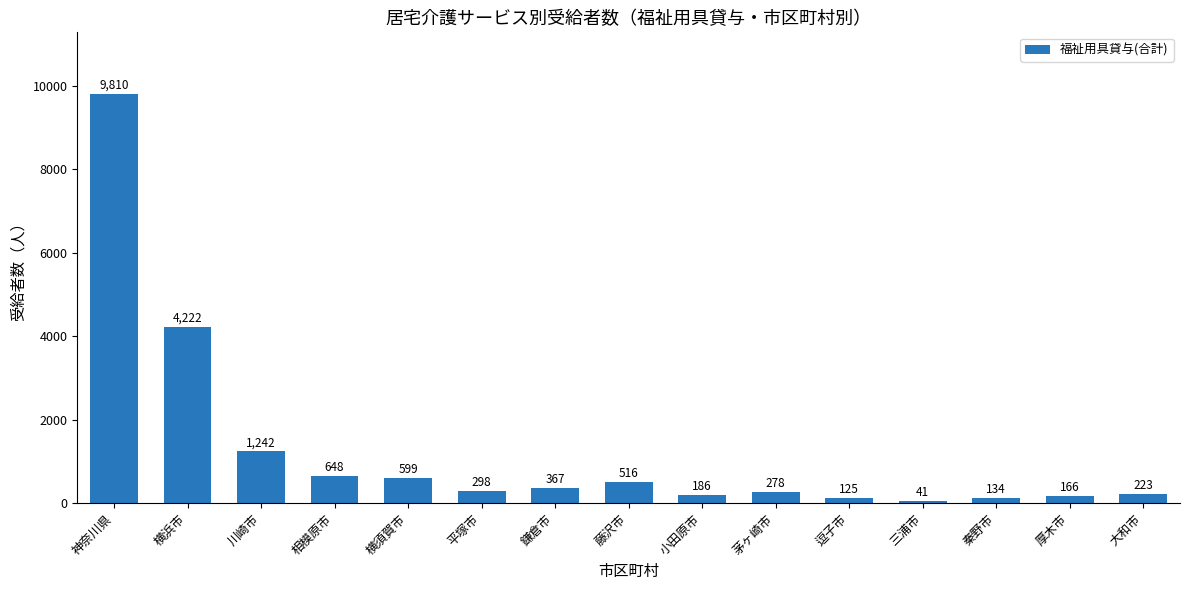

List the labels in order of value, smallest first.

三浦市, 逗子市, 秦野市, 厚木市, 小田原市, 大和市, 茅ヶ崎市, 平塚市, 鎌倉市, 藤沢市, 横須賀市, 相模原市, 川崎市, 横浜市, 神奈川県